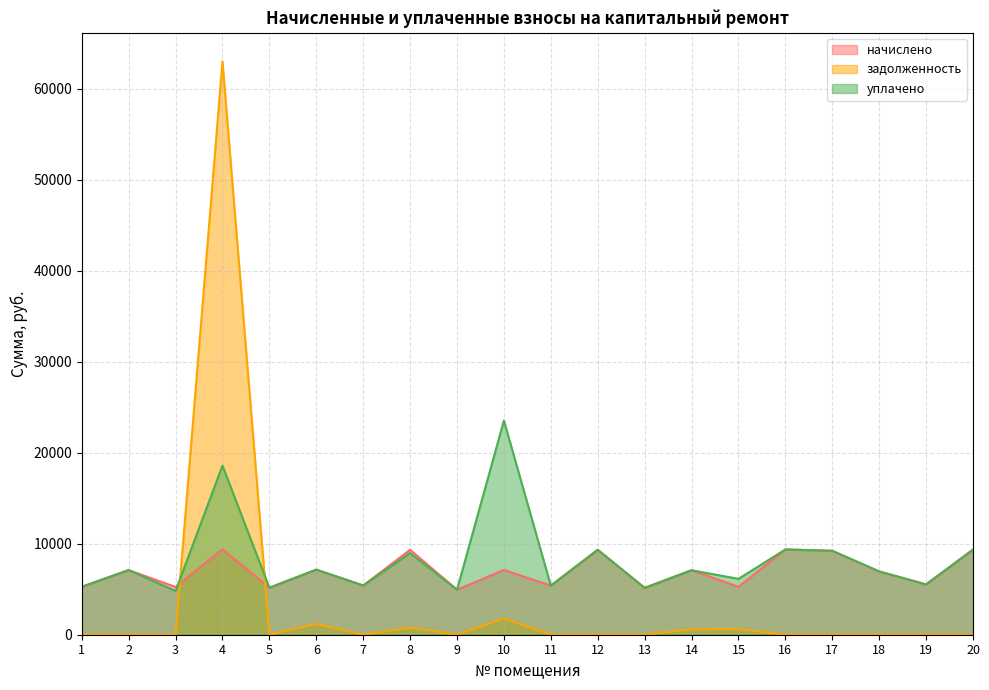

How many lines are shown in the chart?

3